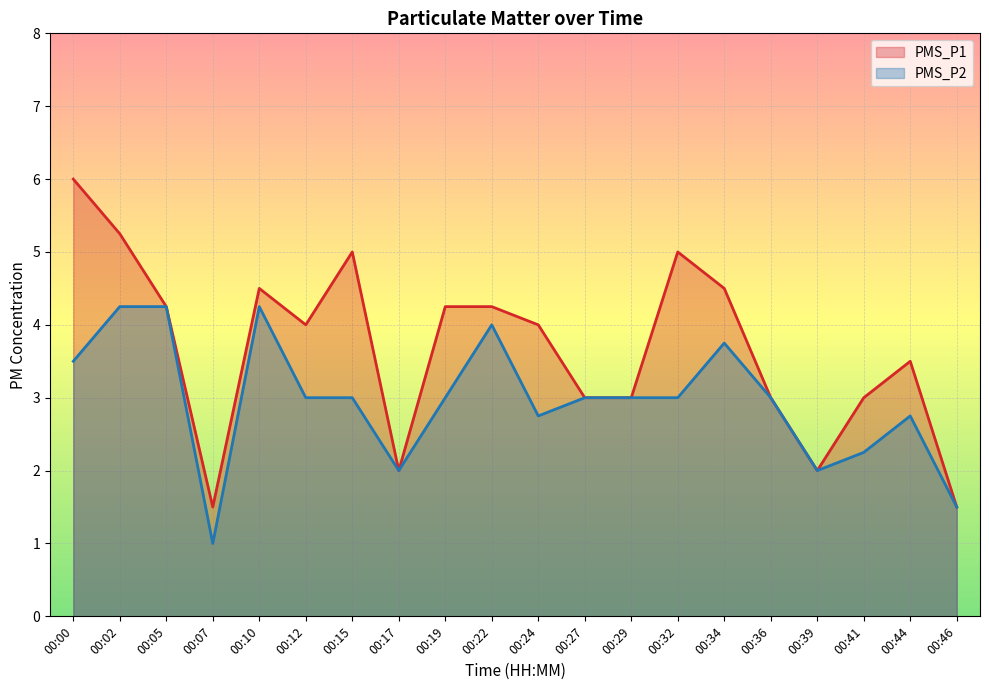

Reading left to right, what are all the values shown in this chart?

PMS_P1: 6.0	5.2	4.2	1.5	4.5	4.0	5.0	2.0	4.2	4.2	4.0	3.0	3.0	5.0	4.5	3.0	2.0	3.0	3.5	1.5
PMS_P2: 3.5	4.2	4.2	1.0	4.2	3.0	3.0	2.0	3.0	4.0	2.8	3.0	3.0	3.0	3.8	3.0	2.0	2.2	2.8	1.5